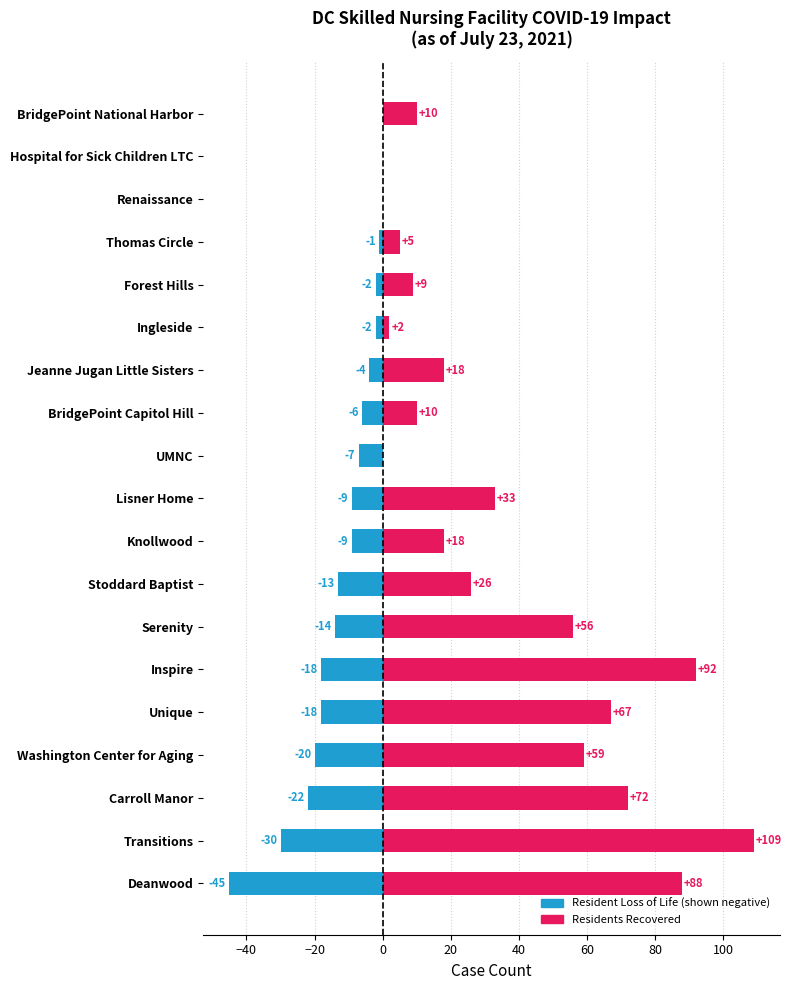

At Lisner Home, list the series in order from largest to smallest.

Residents Recovered, Resident Loss of Life (neg)